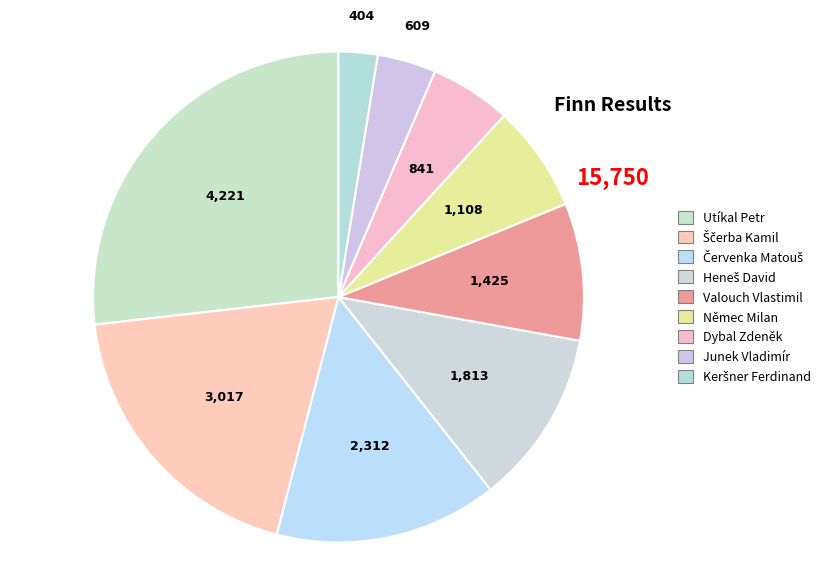

Do Keršner Ferdinand and Červenka Matouš together represent more than half of the pie?

No